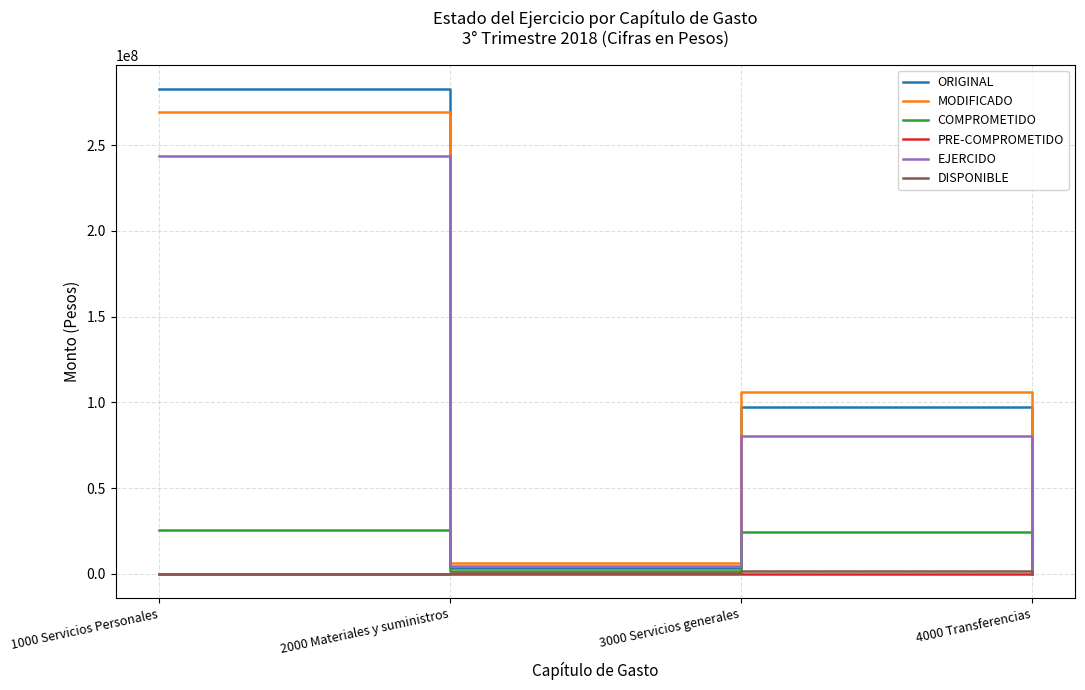

Which series has the largest range (max minus min)?

ORIGINAL